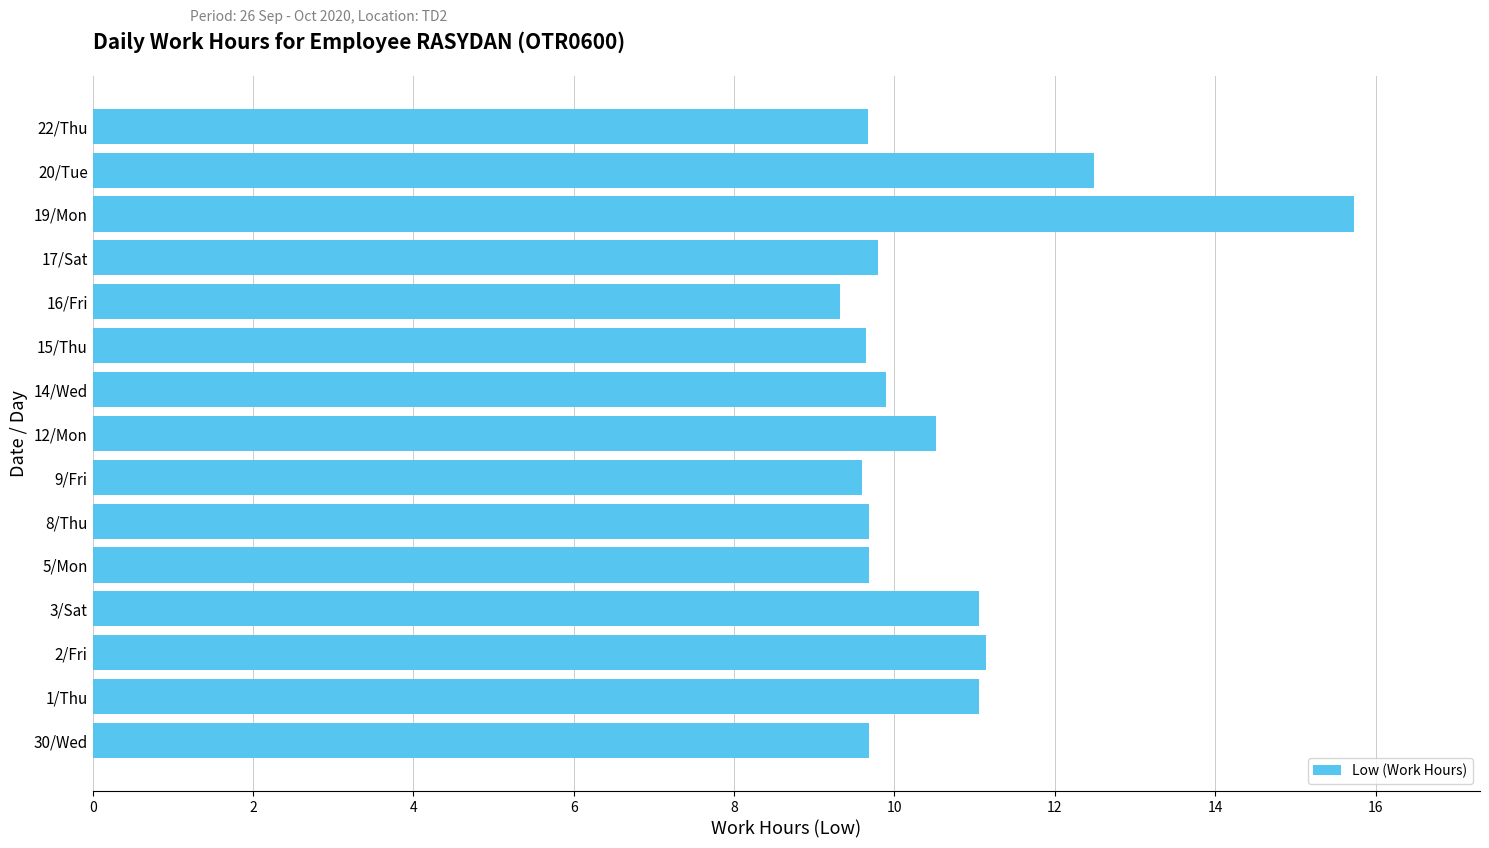

What is the maximum value shown in the chart?

15.7